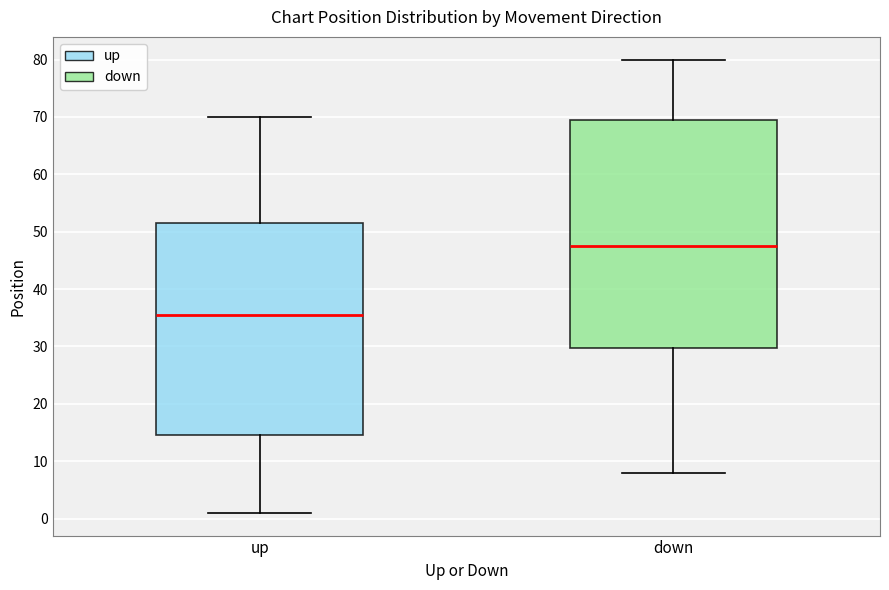

Where is the lower edge of the box for up on the y-axis? The values are not printed on the chart, so give them approximately, as read against the axis.

15